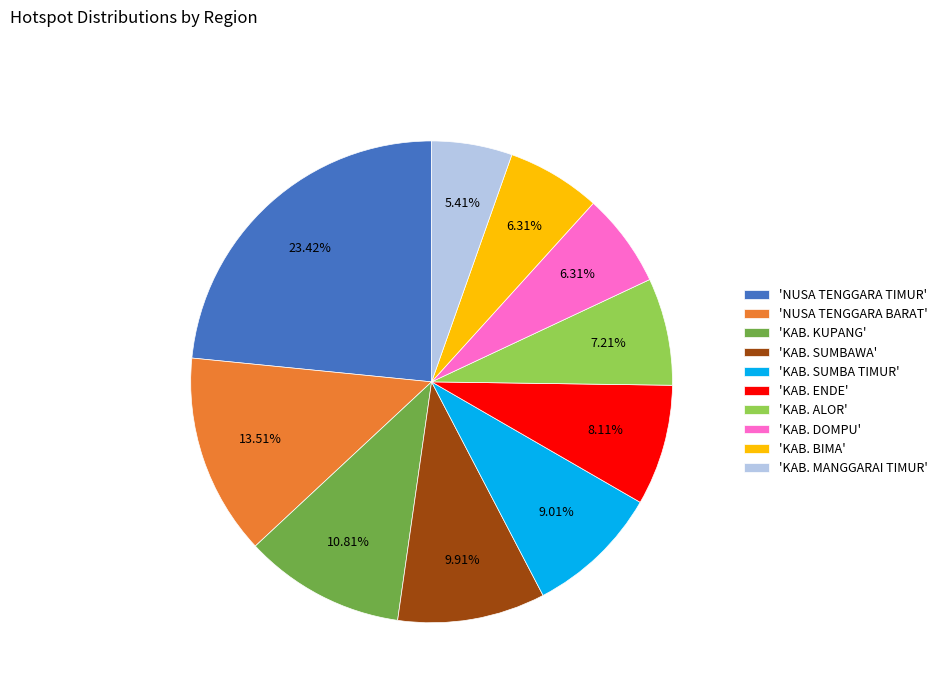

Which slice is the largest?

'NUSA TENGGARA TIMUR'